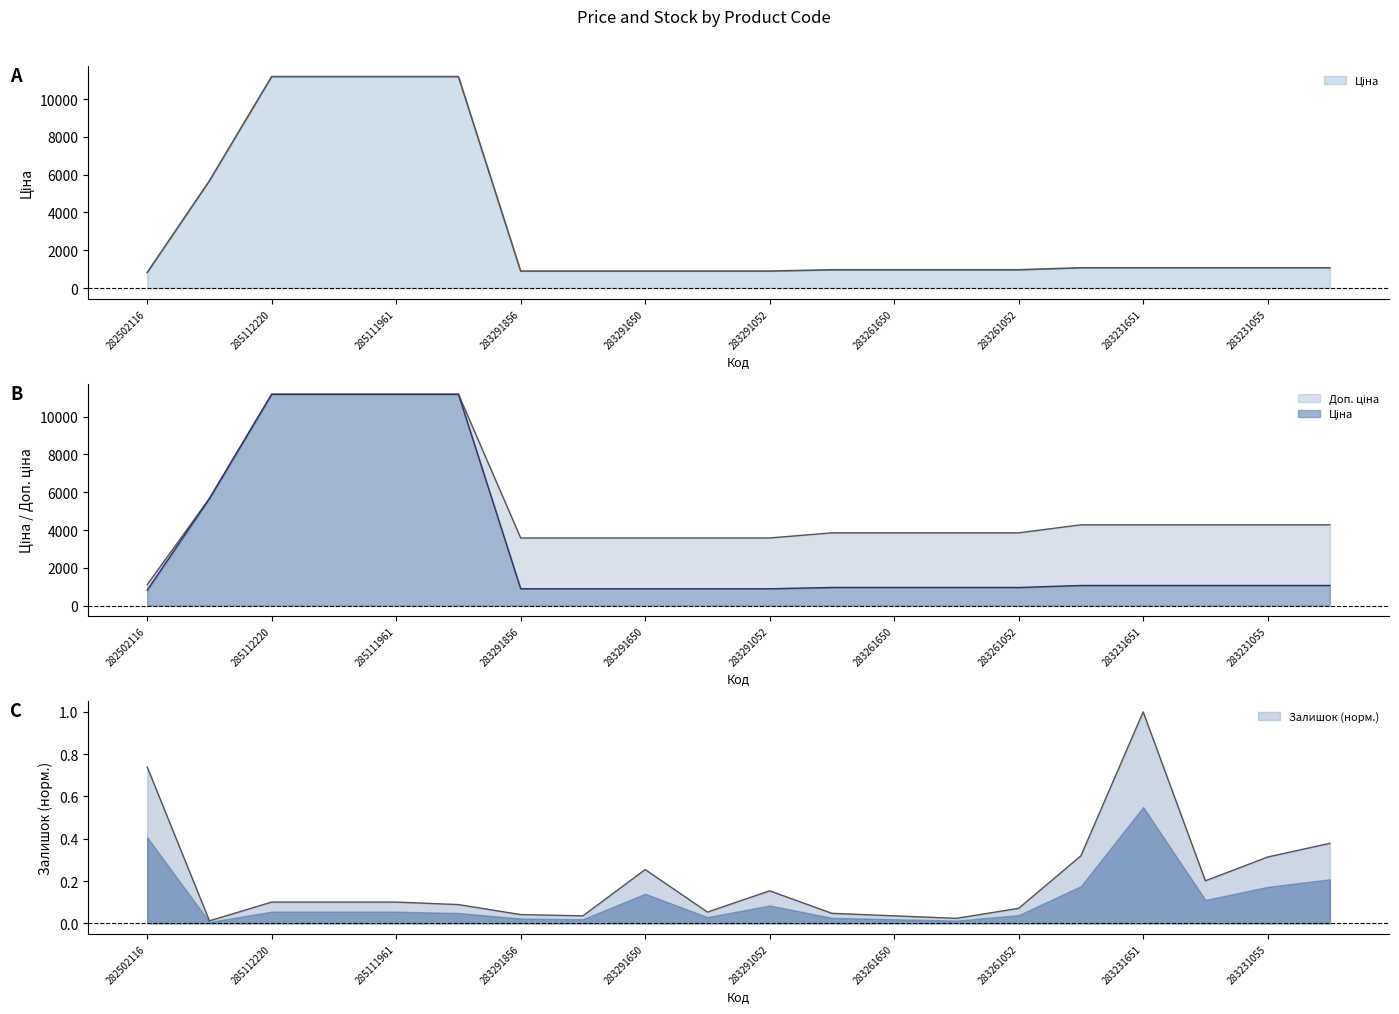

How many data points does each series have?

20